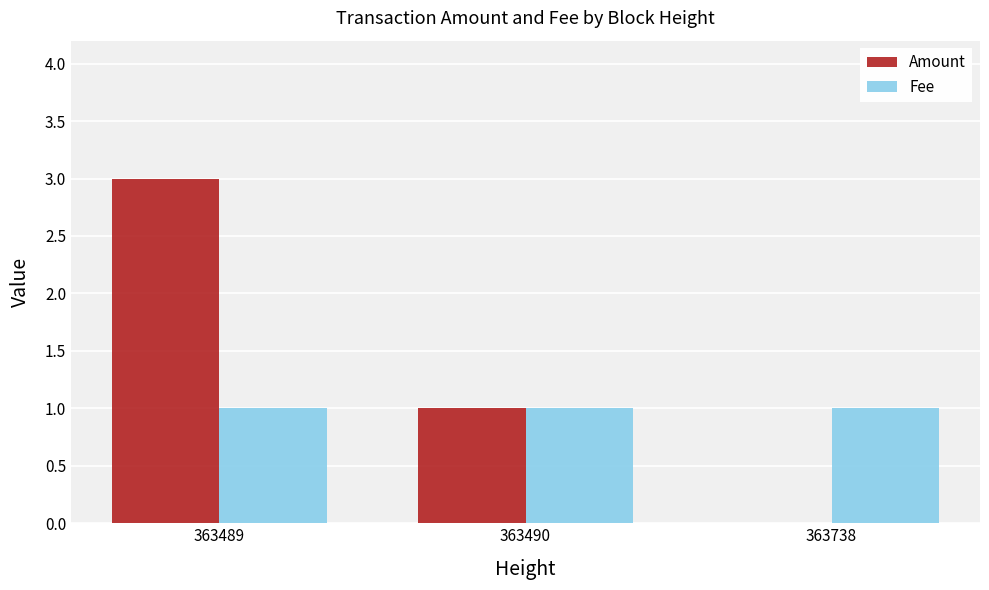

Between 363489 and 363490, which series saw the biggest shift?

Amount